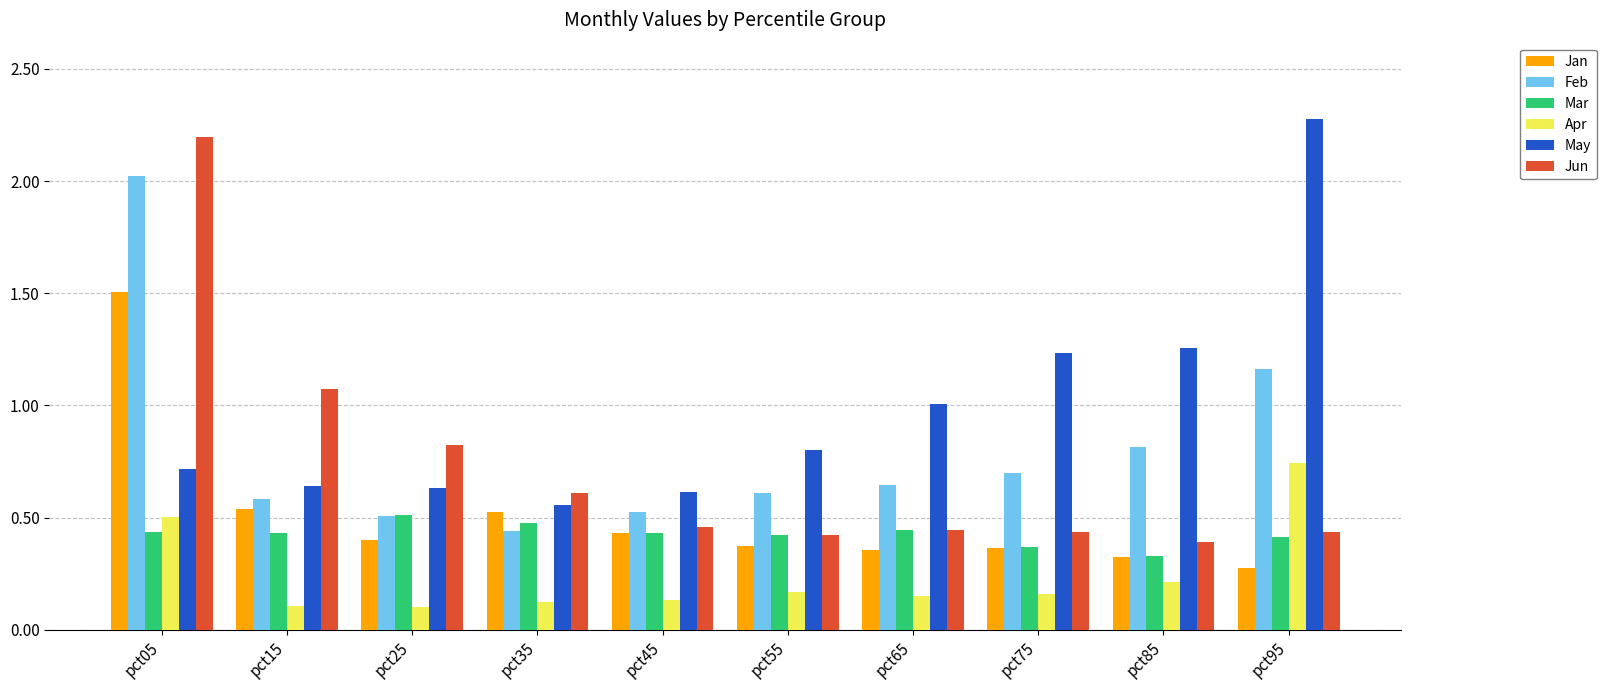

True or false: May has a value of 2.0 at pct85.

False